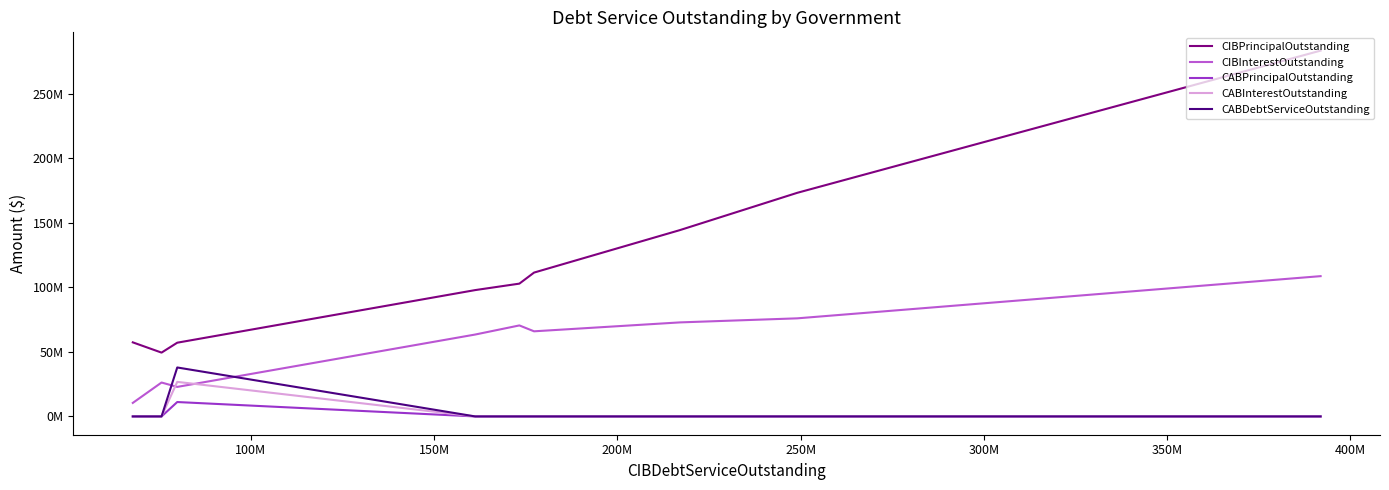

The value of CABInterestOutstanding at 250M is 13193637.7. True or false?

False